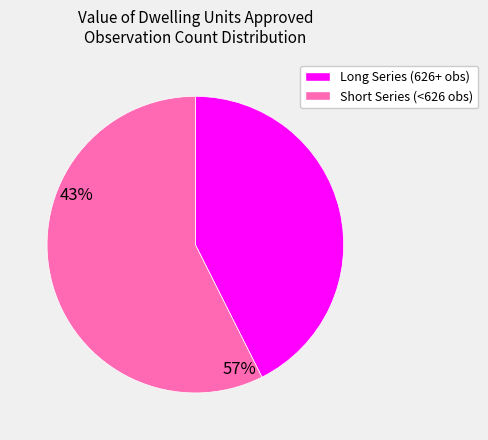

Is it true that Long Series (626+ obs) is 50% of the pie?

False